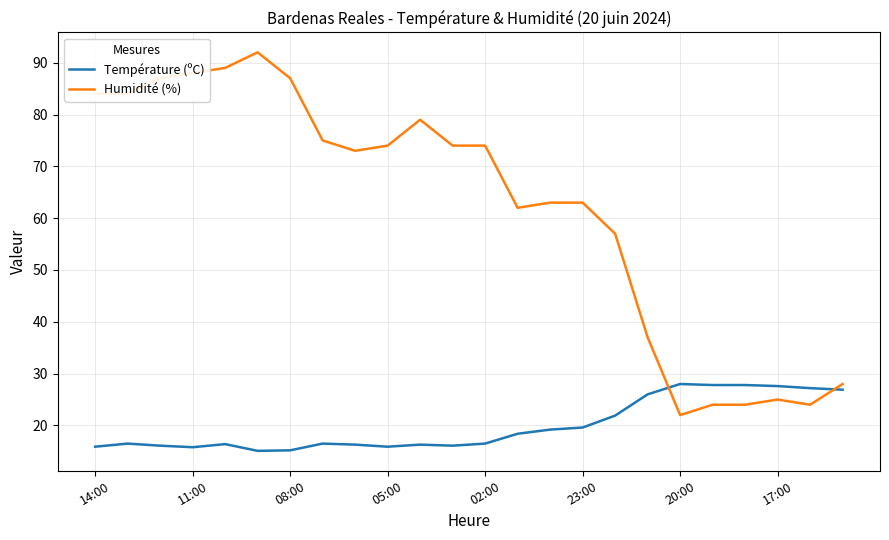

Which series has the widest spread of values?

Humidité (%)